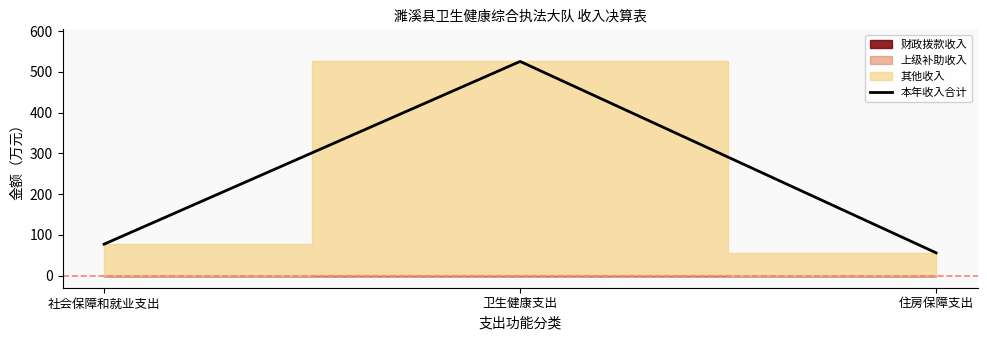

Which category has the lowest value across all series?

住房保障支出